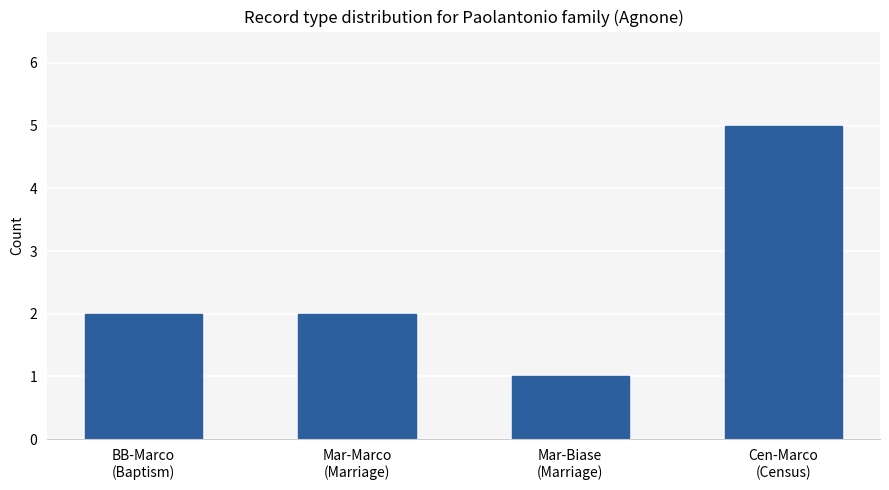

What is the maximum value shown in the chart?

5